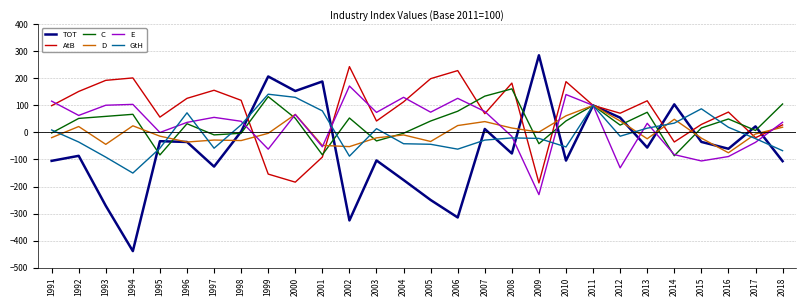

In C, how many points are higher than both neighbors (excluding endpoints)?

8